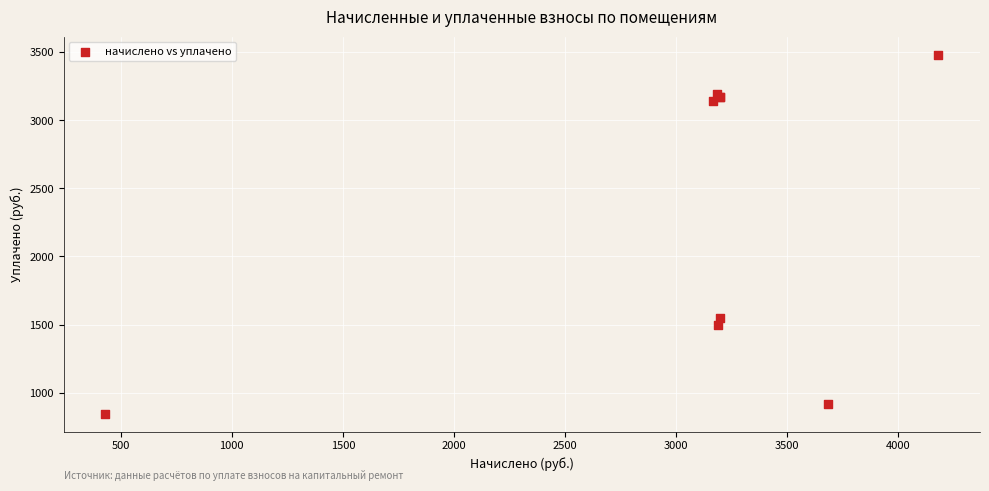

What Y value in the scatter plot is closest to 2164?

1544.7